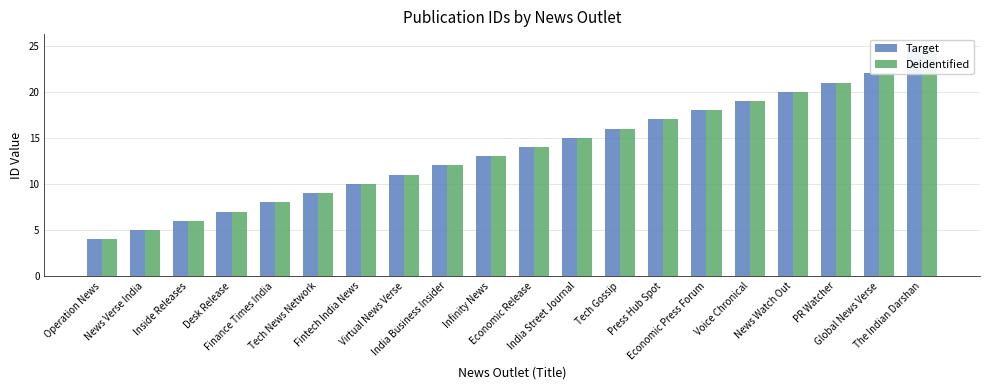

Which series has the largest total across all categories?

Target